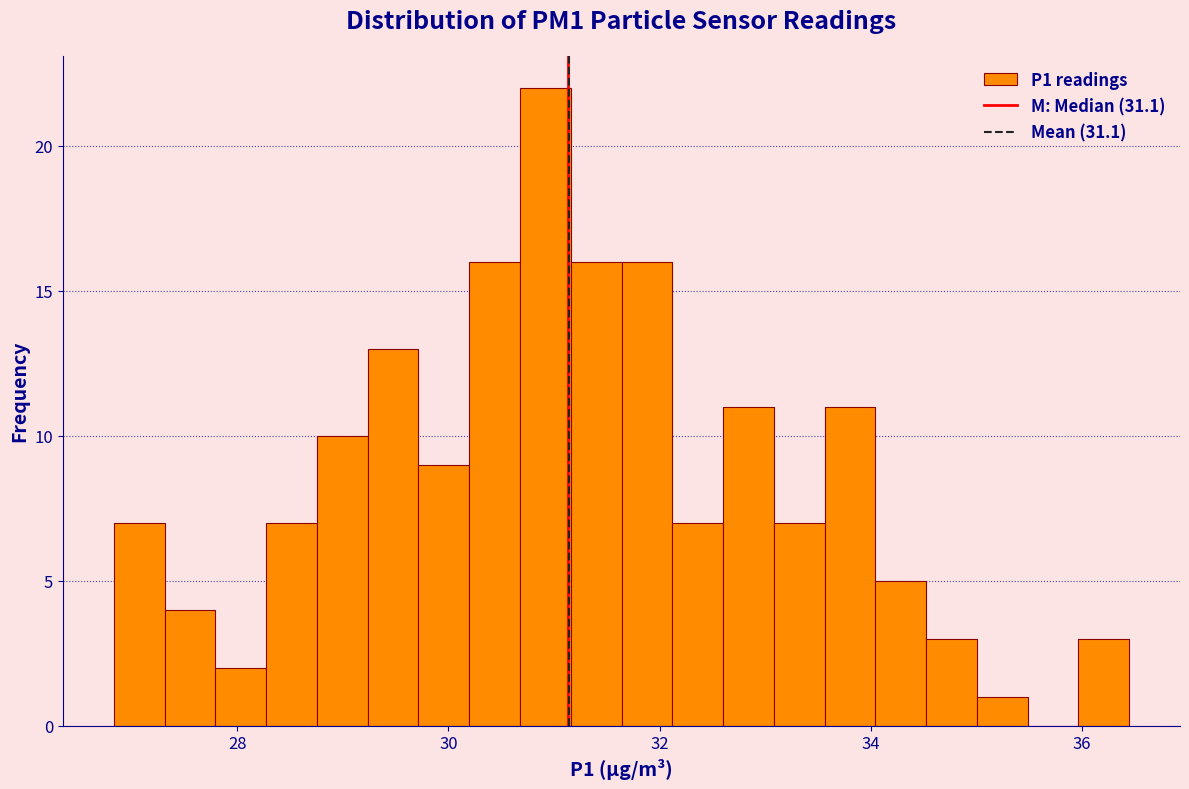

Around what value on the x-axis is the tallest bar? Give the approximate position of its centre, as read against the axis.

31.0